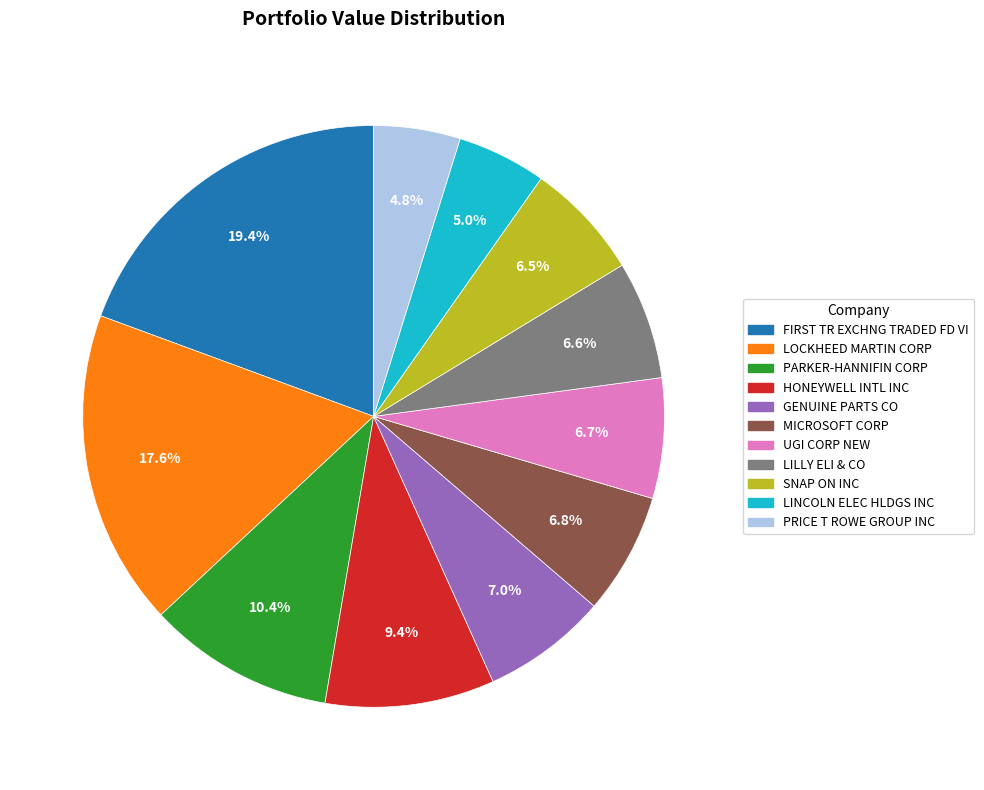

True or false: LOCKHEED MARTIN CORP accounts for 18% of the total.

True